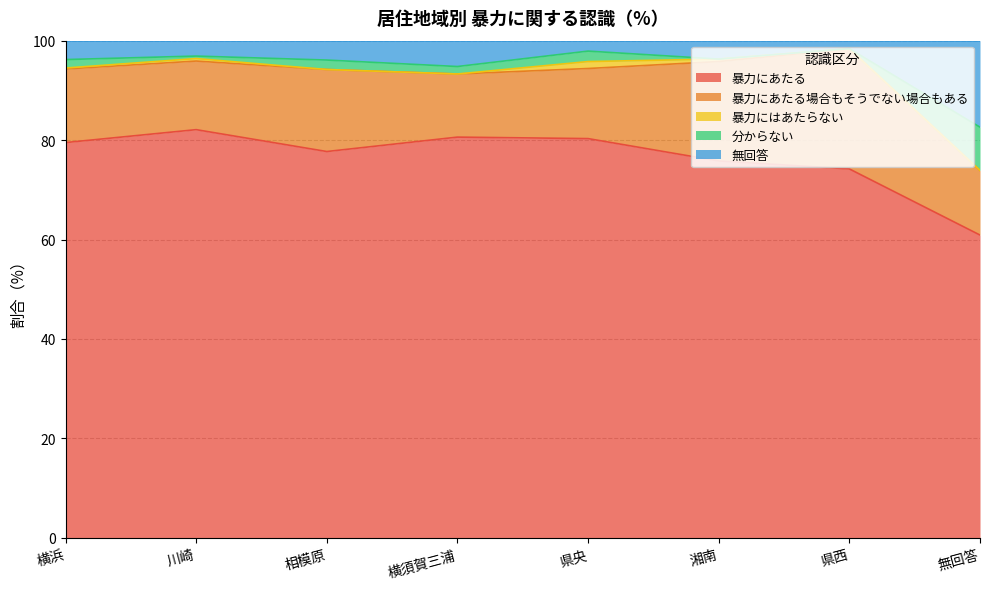

What is the lowest value of the 暴力にあたる series?

60.9